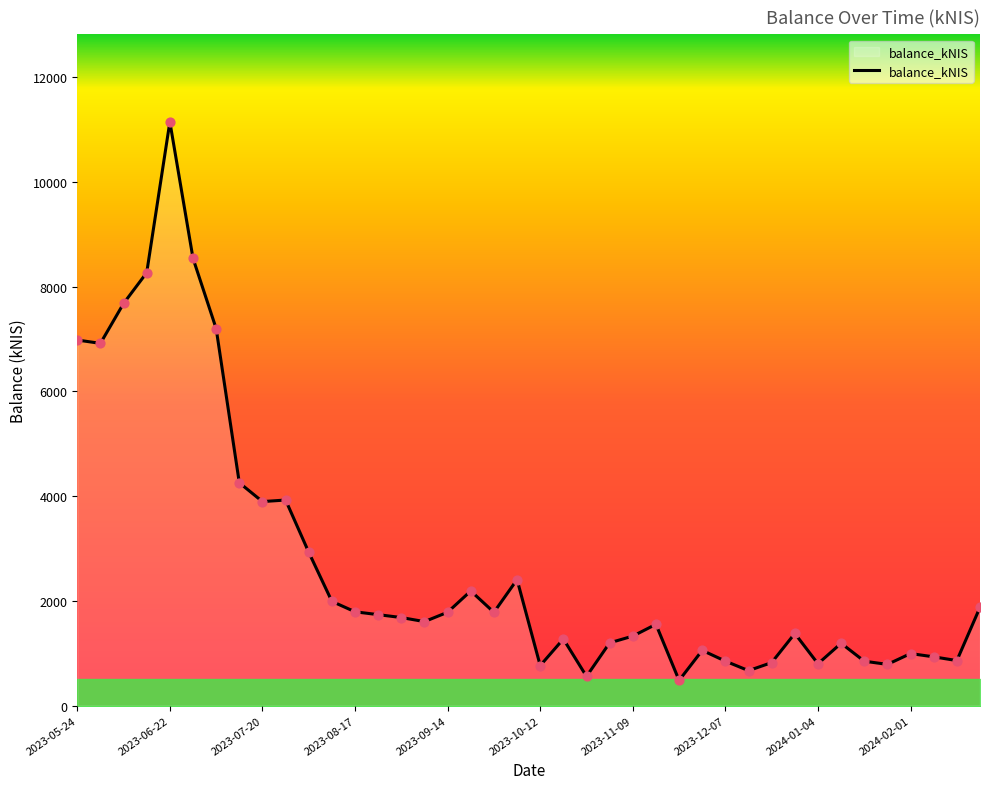

What is the difference between the maximum and minimum values?

10663.0